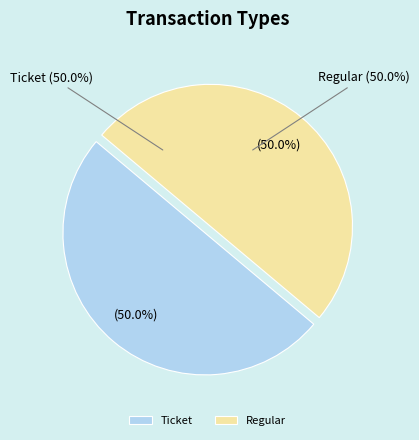

How many slices are in this pie chart?

2